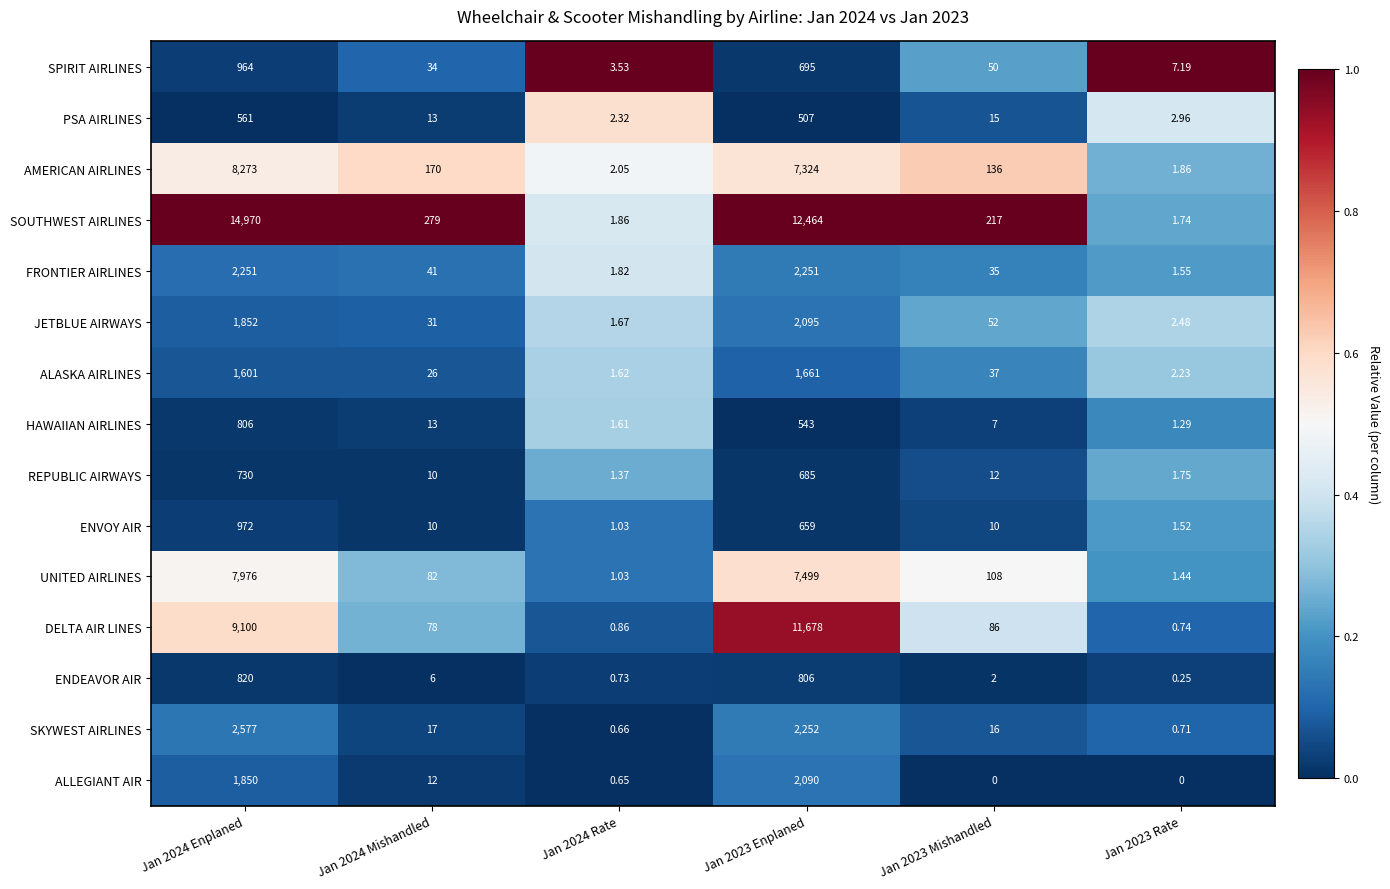

List the series in order of their peak value, lowest first.

PSA AIRLINES, REPUBLIC AIRWAYS, HAWAIIAN AIRLINES, ENDEAVOR AIR, SPIRIT AIRLINES, ENVOY AIR, ALASKA AIRLINES, ALLEGIANT AIR, JETBLUE AIRWAYS, FRONTIER AIRLINES, SKYWEST AIRLINES, UNITED AIRLINES, AMERICAN AIRLINES, DELTA AIR LINES, SOUTHWEST AIRLINES